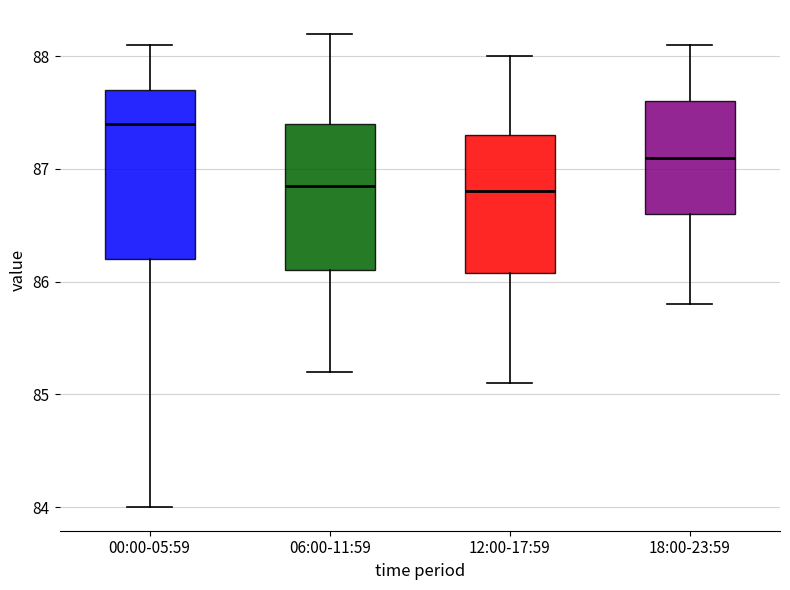

Reading left to right, transcribe this box plot: for each box, give where its median line is, the range the box spans, and where its two whiskers end, as read against the y-axis. The values are not printed on the chart, so give them approximately, as read against the axis.

00:00-05:59: median 87.4, box 86.2 to 87.7, whiskers 84.0 to 88.1
06:00-11:59: median 86.9, box 86.1 to 87.4, whiskers 85.2 to 88.2
12:00-17:59: median 86.8, box 86.1 to 87.3, whiskers 85.1 to 88.0
18:00-23:59: median 87.1, box 86.6 to 87.6, whiskers 85.8 to 88.1